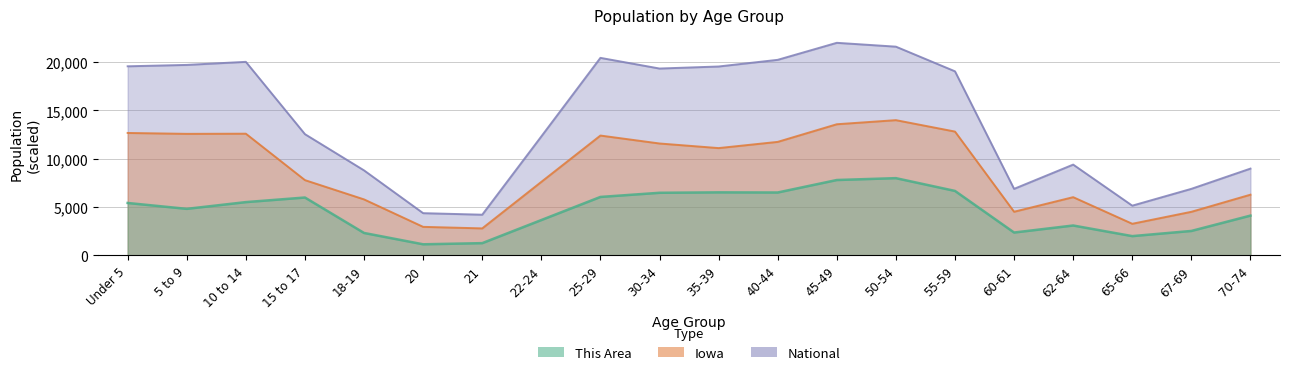

Reading left to right, list all the values displayed in this chart.

This Area: 5432.3	4823.7	5521.3	5996.3	2330.2	1157.7	1276.4	3666.0	6055.7	6486.1	6530.6	6515.8	7807.1	8000.0	6679.0	2374.8	3102.0	2003.7	2538.0	4126.2
Iowa: 12675.5	12582.8	12599.0	7796.3	5801.9	2961.7	2802.9	7615.0	12407.1	11585.4	11109.2	11752.2	13575.9	14000.0	12817.8	4524.8	6033.2	3280.1	4519.1	6289.4
National: 19571.0	19713.7	20032.0	12550.0	8802.6	4378.1	4218.4	12315.9	20443.4	19339.2	19550.0	20239.1	22000.0	21602.3	19051.2	6891.8	9401.4	5153.9	6893.3	8988.7